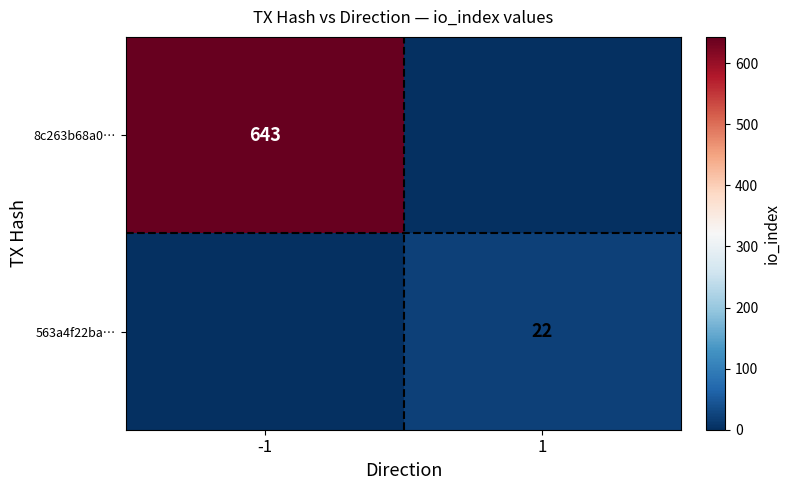

True or false: 8c263b68a0… has a value of 850 at -1.

False